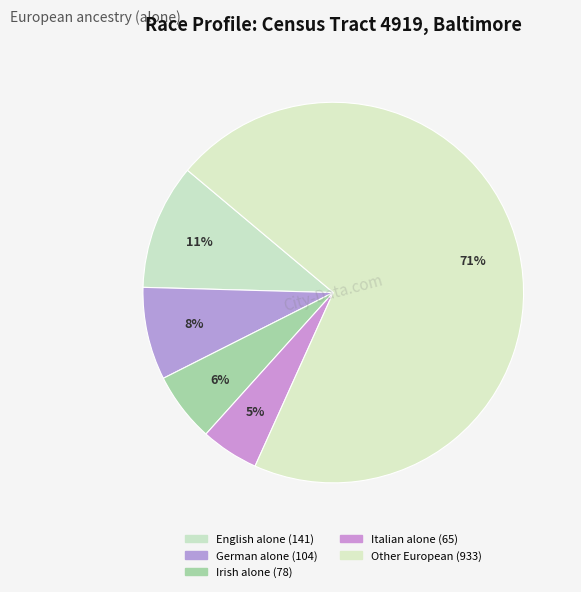

What is the smallest slice in the pie chart?

Italian alone